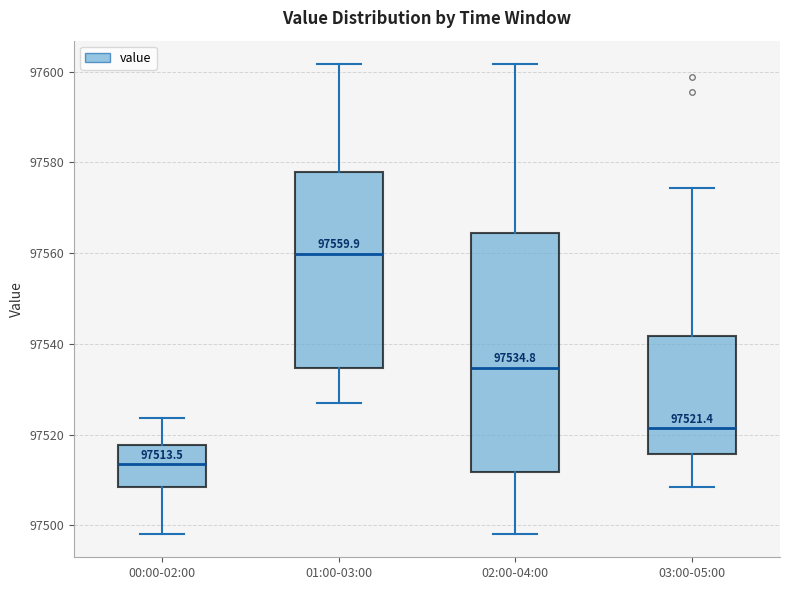

Which box's median line is the lowest?

00:00-02:00